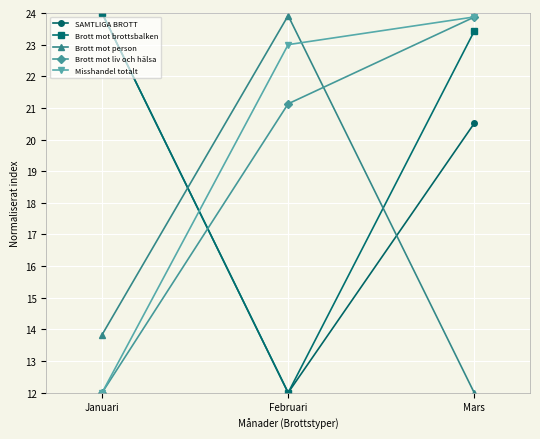

Reading left to right, list all the values displayed in this chart.

SAMTLIGA BROTT: 24.0	12.0	20.5
Brott mot brottsbalken: 24.0	12.0	23.4
Brott mot person: 13.8	23.9	12.0
Brott mot liv och hälsa: 12.0	21.1	23.9
Misshandel totalt: 12.0	23.0	23.9